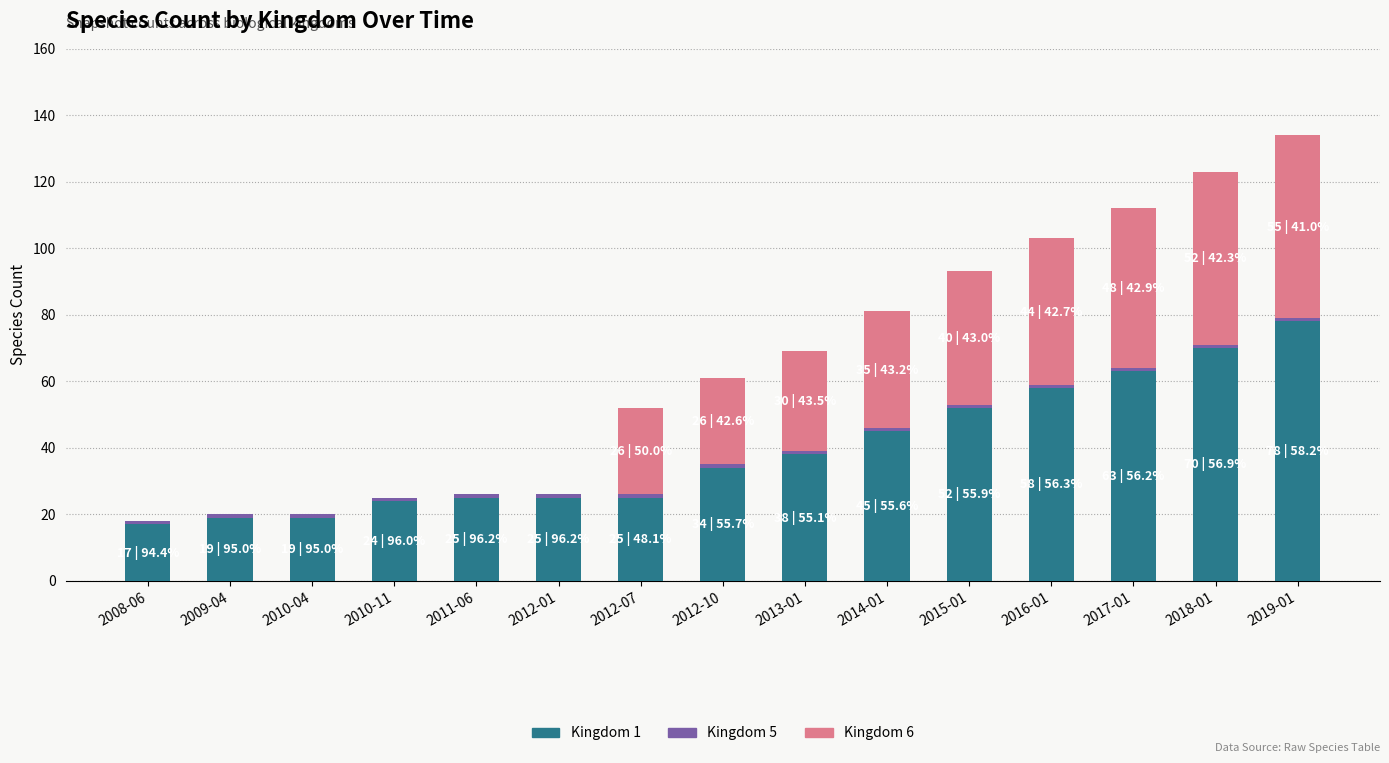

The value of Kingdom 1 at 2017-01 is 105. True or false?

False